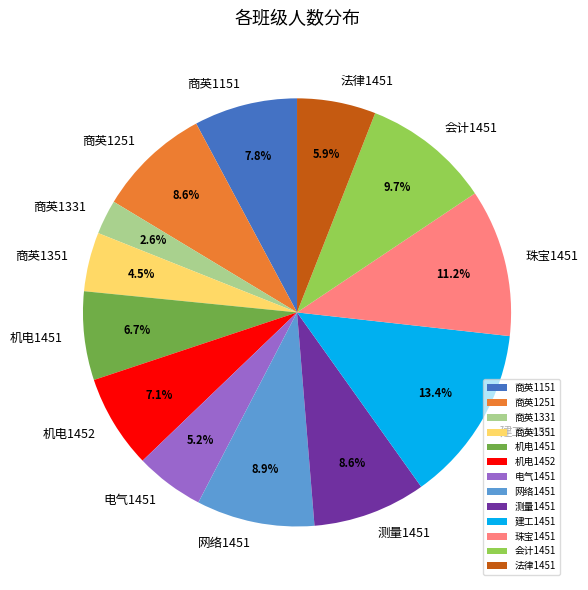

What is the smallest slice in the pie chart?

商英1331